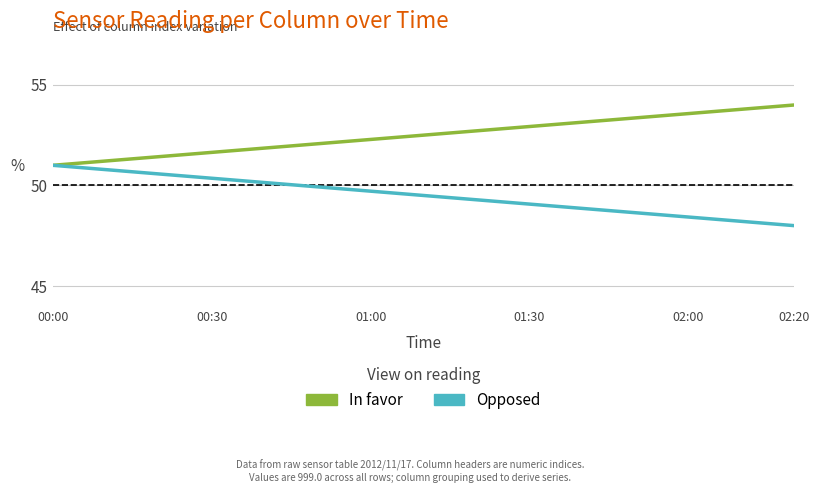

What is the highest value of the Opposed series?

51.0